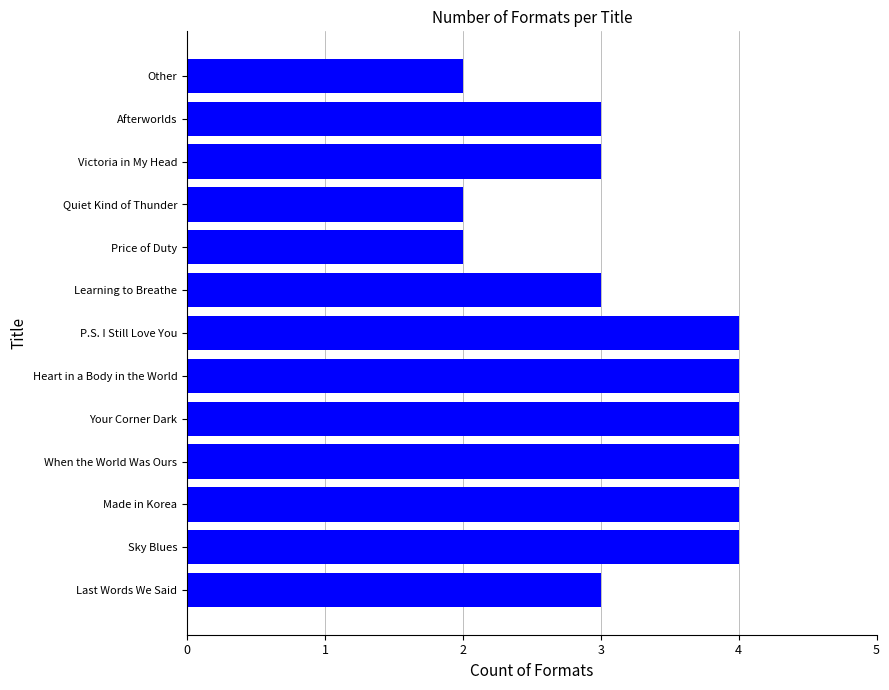

Are the bars grouped side by side (vs. stacked)?

No